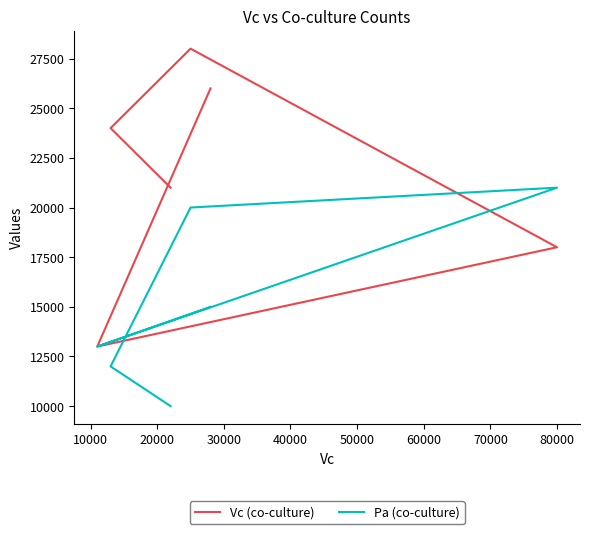

Rank the series by their average value, from lowest to highest.

Pa (co-culture), Vc (co-culture)